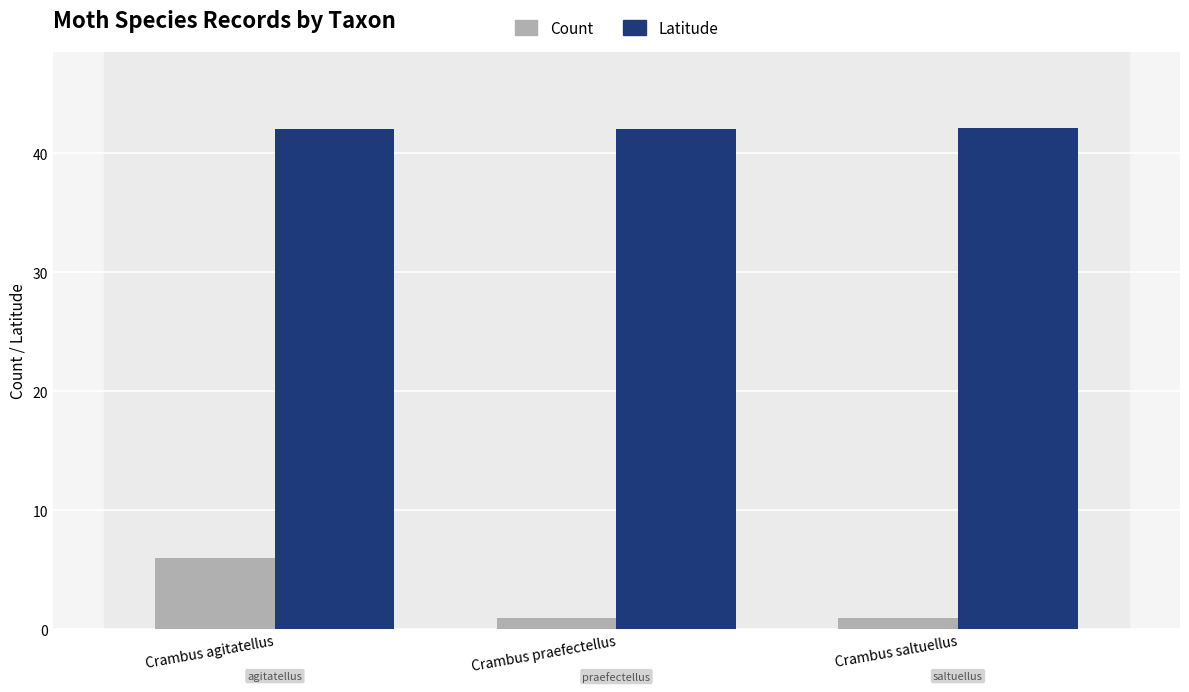

What is the spread (max minus min) of values at Crambus praefectellus?

41.1